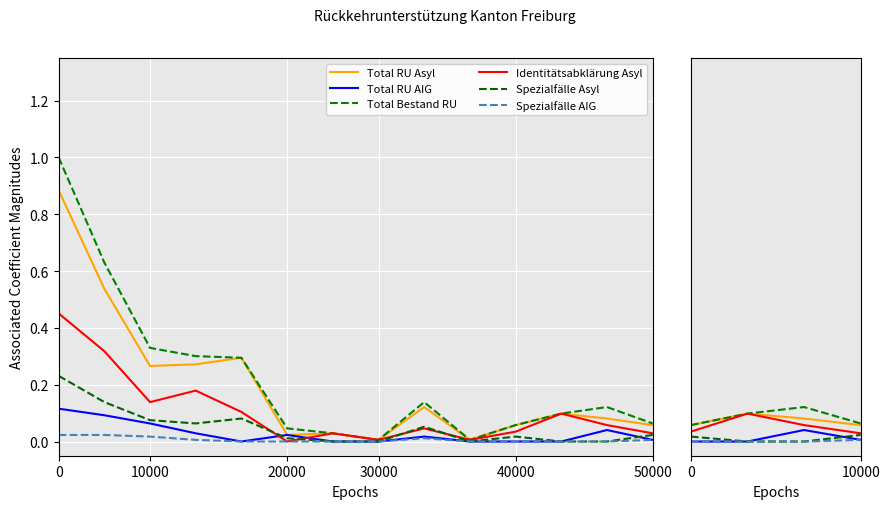

Does the chart display data point markers on the line(s)?

No